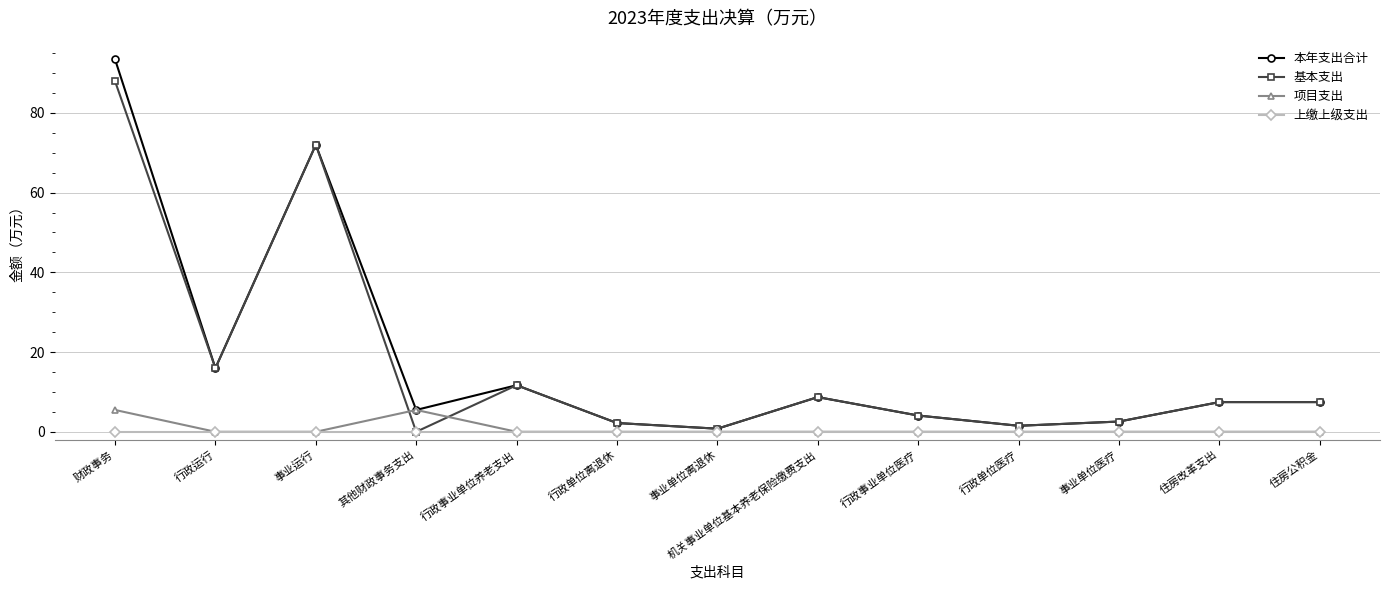

What is the total value across all series at 行政单位离退休?

4.4